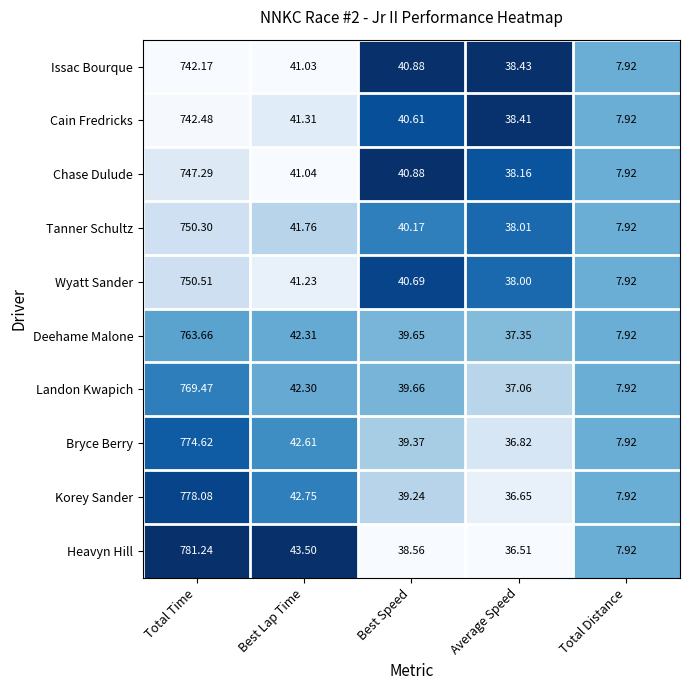

List the series in order of their peak value, lowest first.

Issac Bourque, Cain Fredricks, Chase Dulude, Tanner Schultz, Wyatt Sander, Deehame Malone, Landon Kwapich, Bryce Berry, Korey Sander, Heavyn Hill